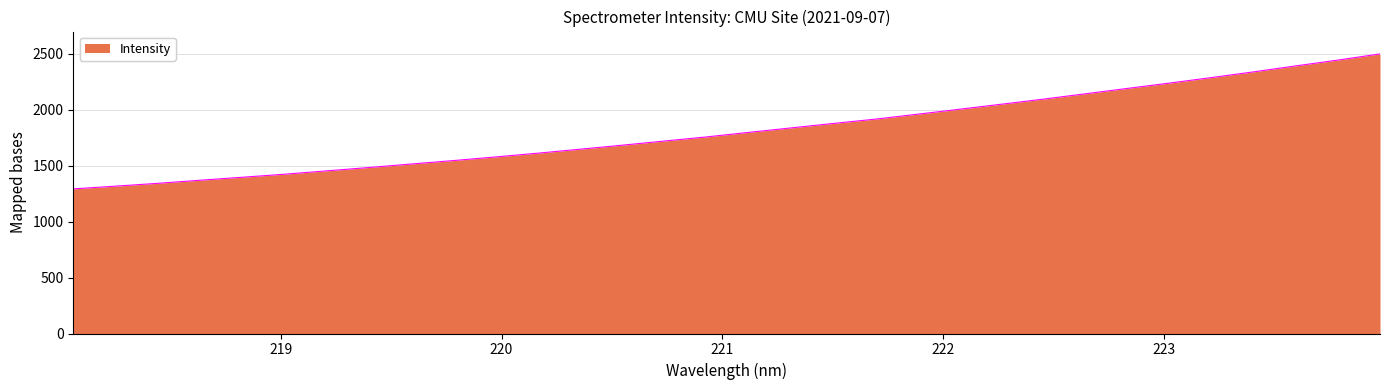

What is the smallest value displayed?

1293.6